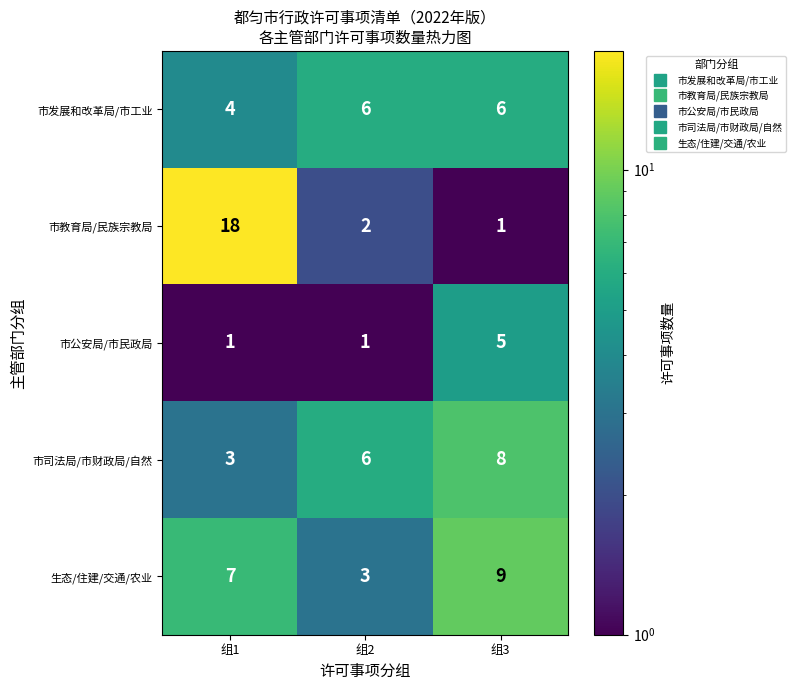

What is the maximum value shown in the chart?

18